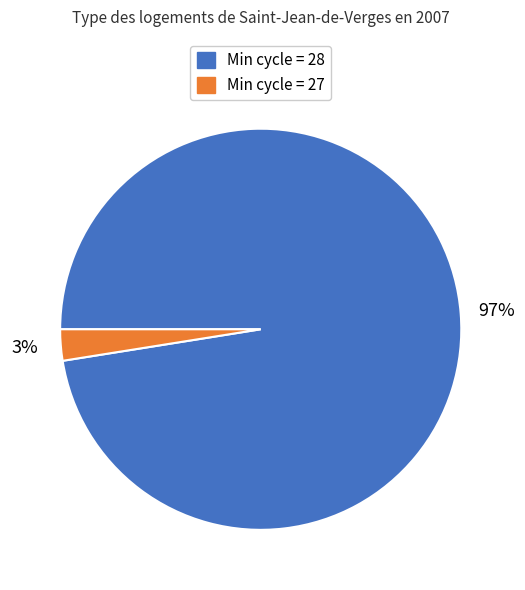

To the nearest percent, what is the average slice percentage?

50%